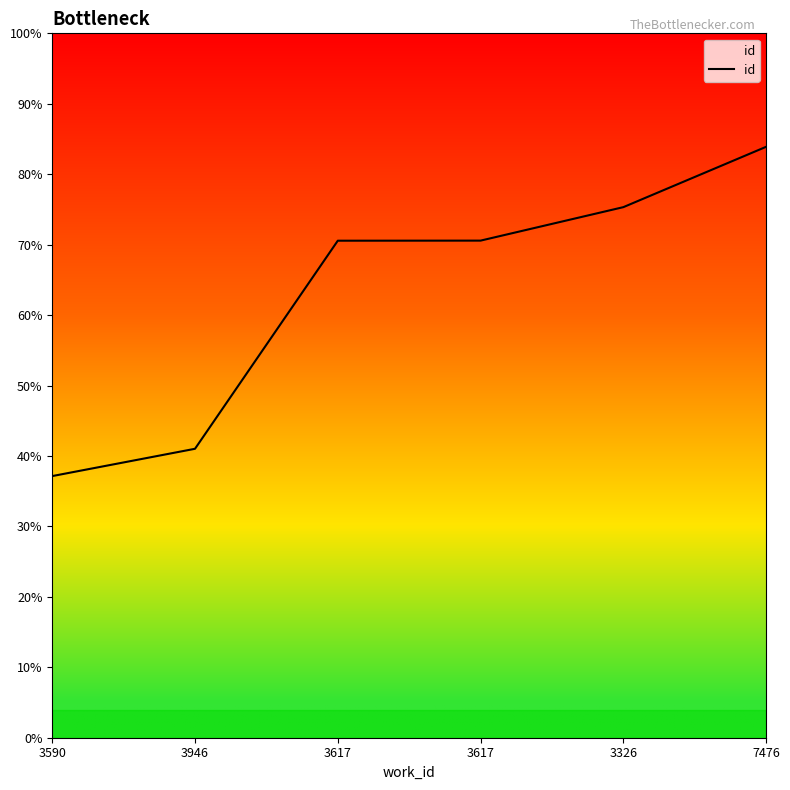

Reading left to right, what are all the values shown in this chart?

3590=9286	3946=10255	3617=17640	3617=17643	3326=18831	7476=20973